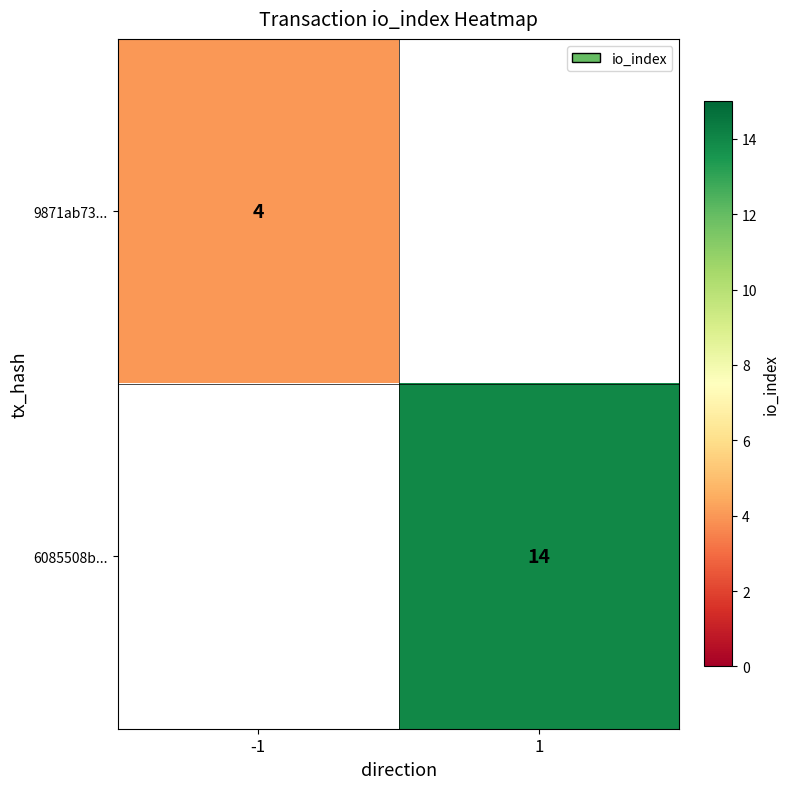

At how many categories does at least one series exceed 11?

1